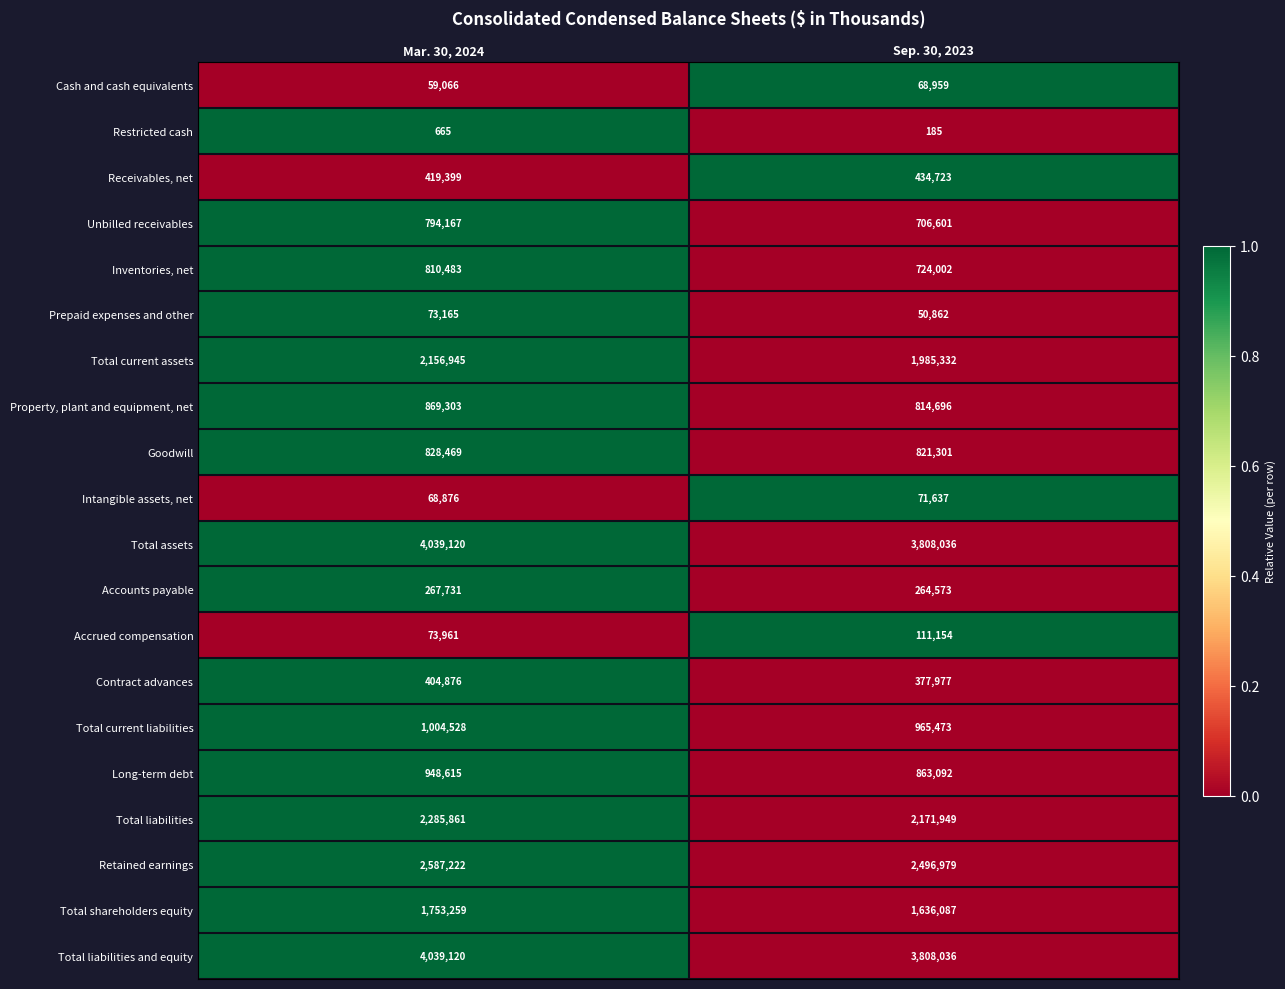

What is the sum of the Total liabilities values at Sep. 30, 2023 and Mar. 30, 2024?

4457810